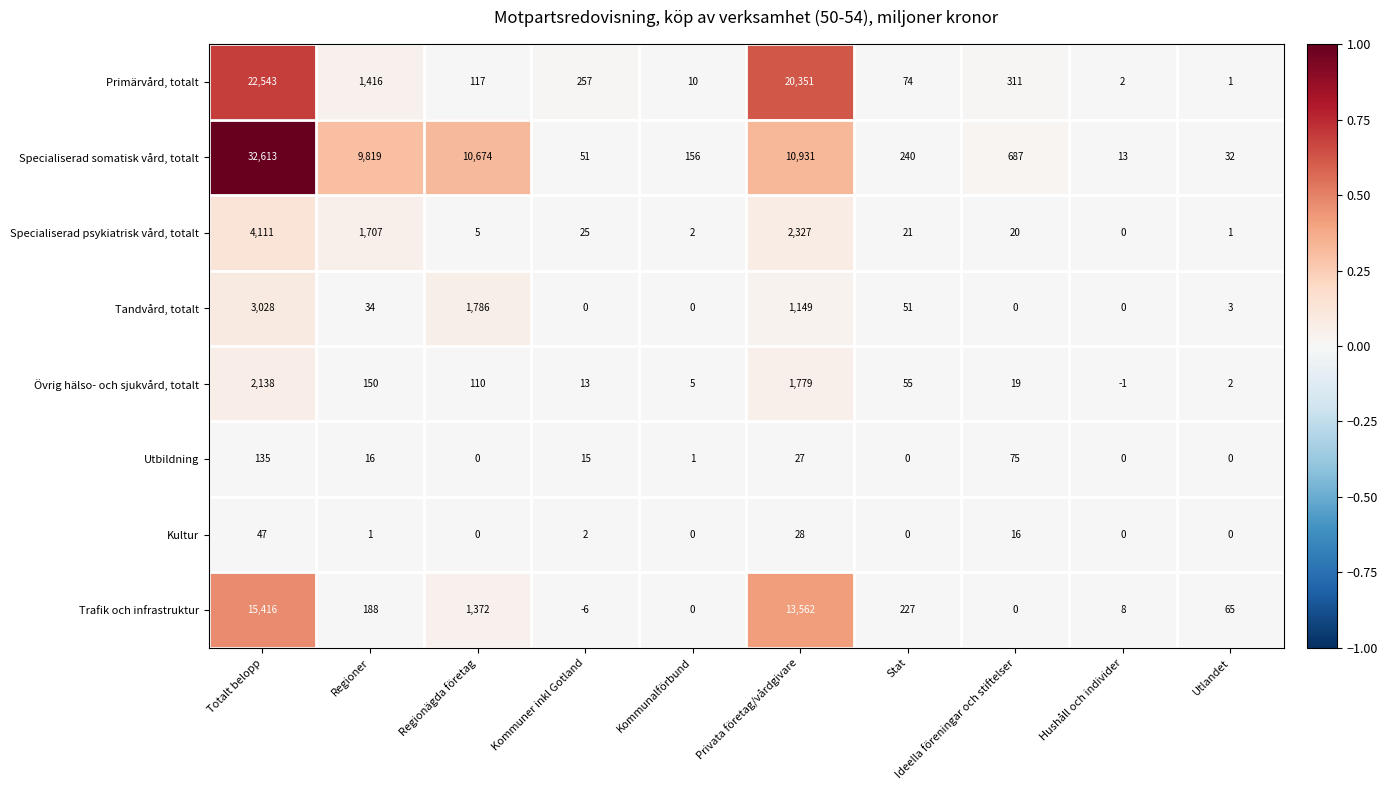

Count the number of data series in this chart.

8